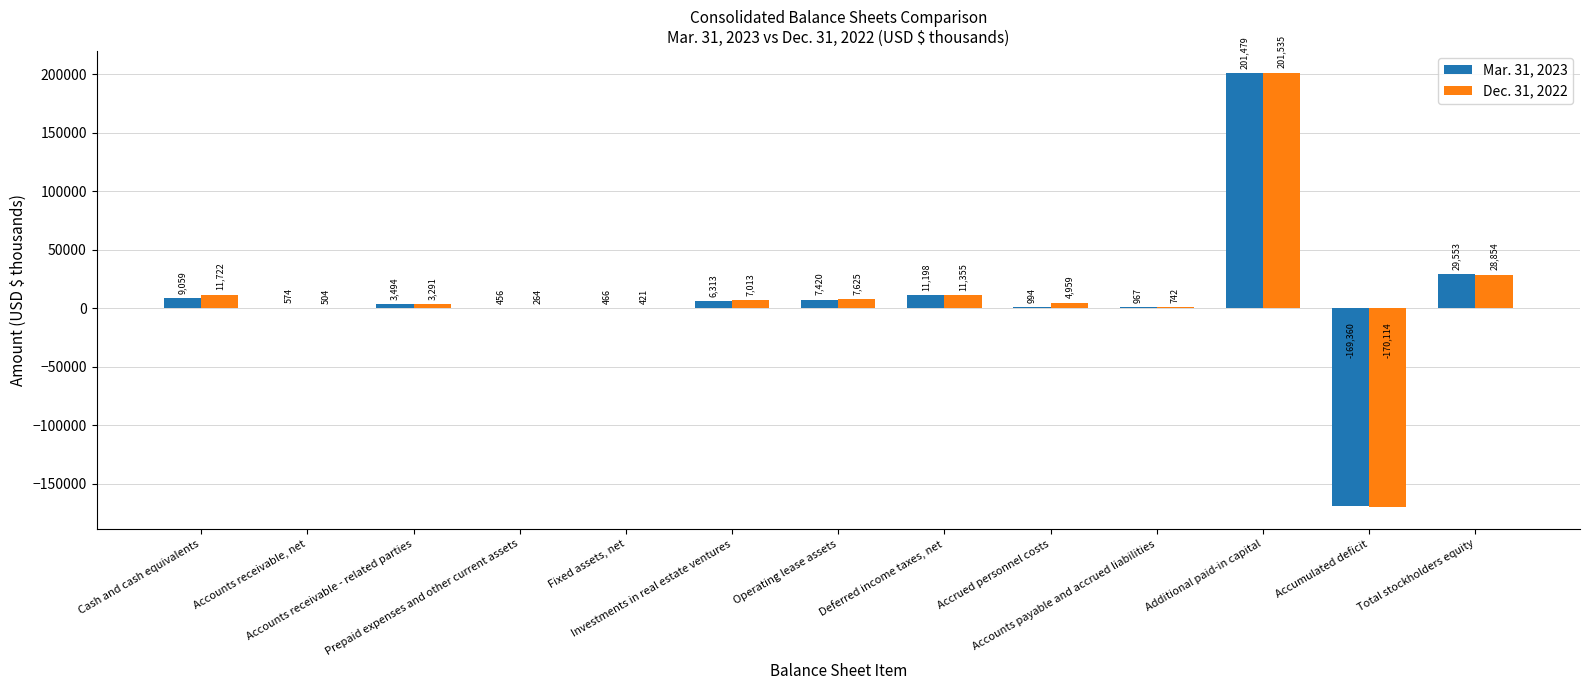

Reading right to left, transcribe all the data shown in this chart.

Mar. 31, 2023: 29553	-169360	201479	967	994	11198	7420	6313	466	456	3494	574	9059
Dec. 31, 2022: 28854	-170114	201535	742	4959	11355	7625	7013	421	264	3291	504	11722